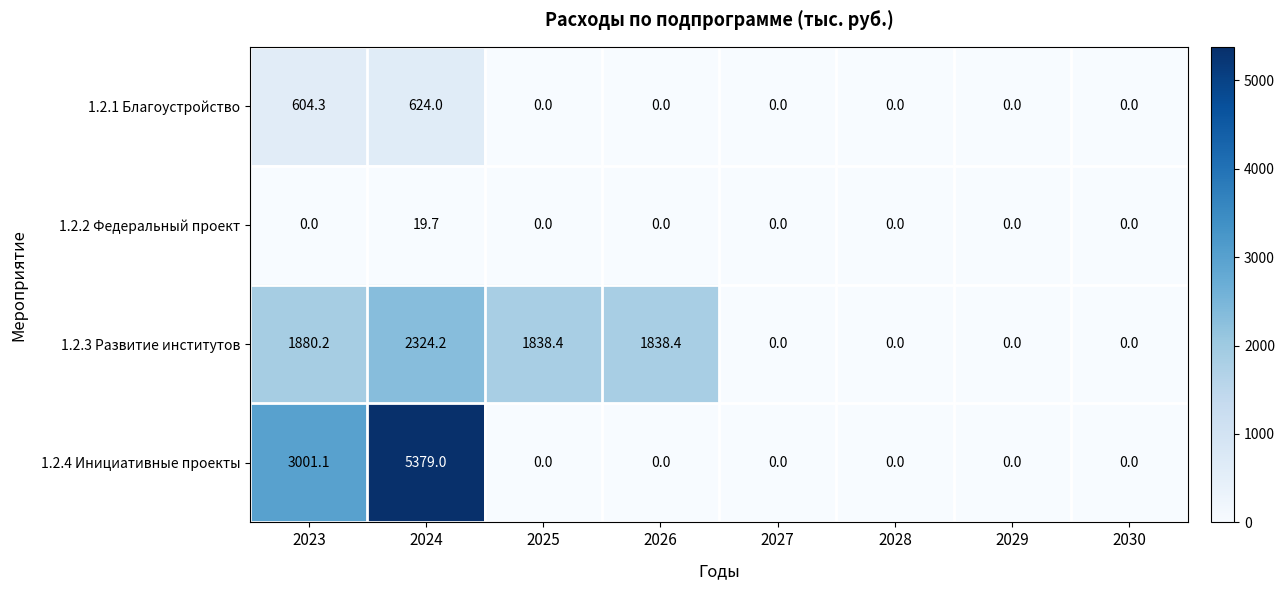

What is the average value of the 1.2.1 Благоустройство series?

153.5